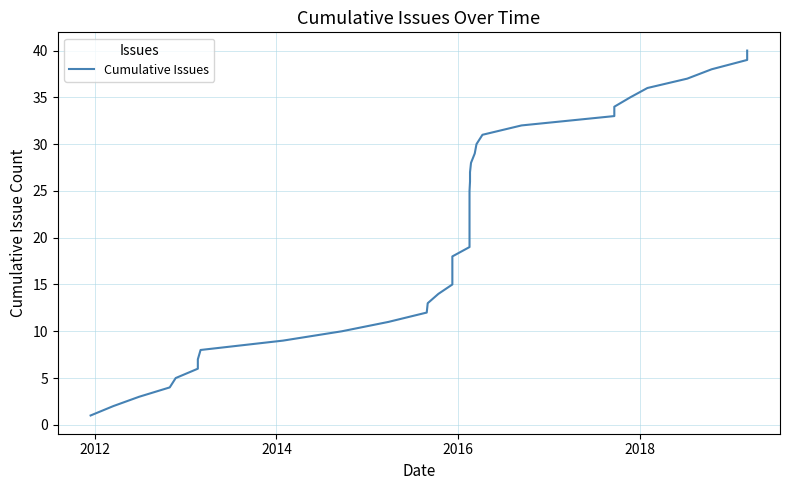

What is the average value?

20